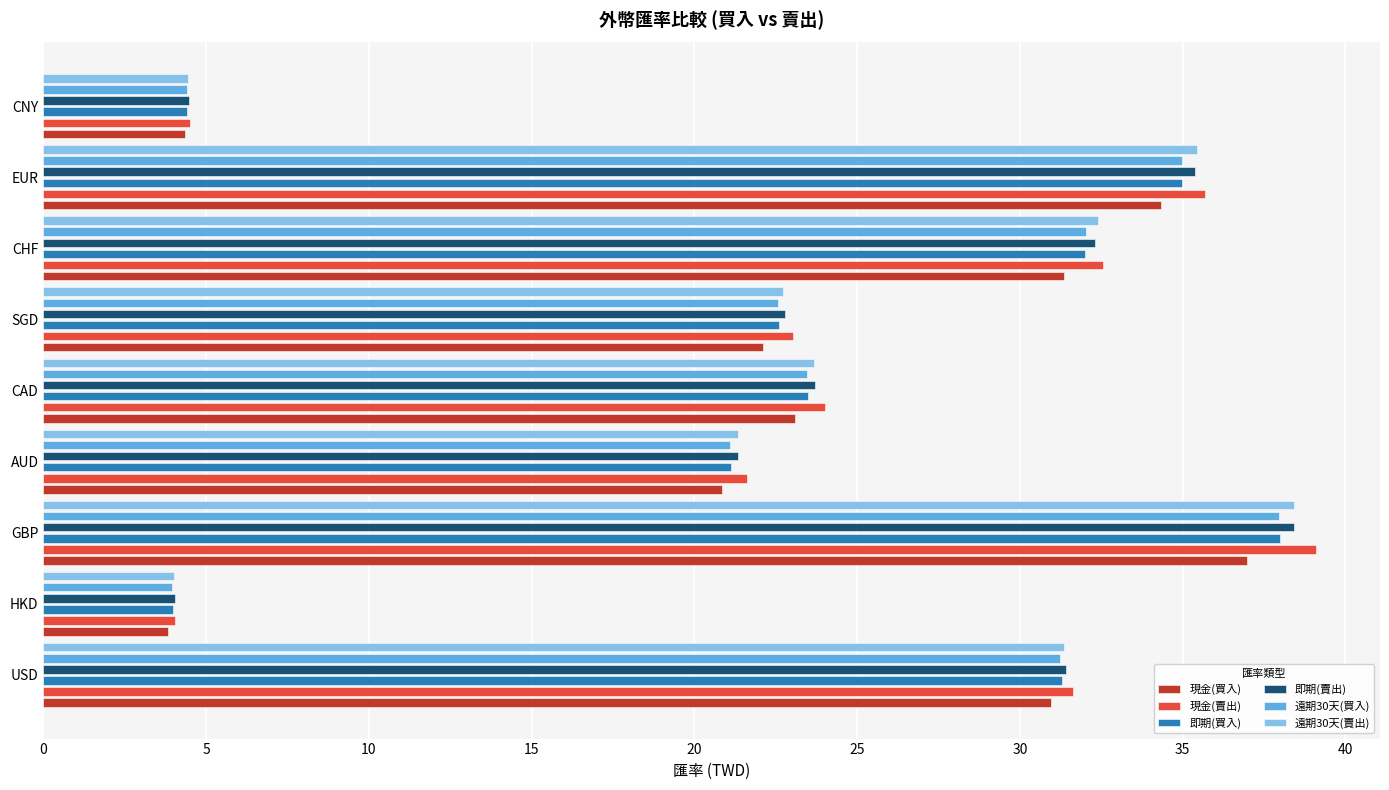

Rank the series at GBP from lowest to highest value.

現金(買入), 遠期30天(買入), 即期(買入), 即期(賣出), 遠期30天(賣出), 現金(賣出)